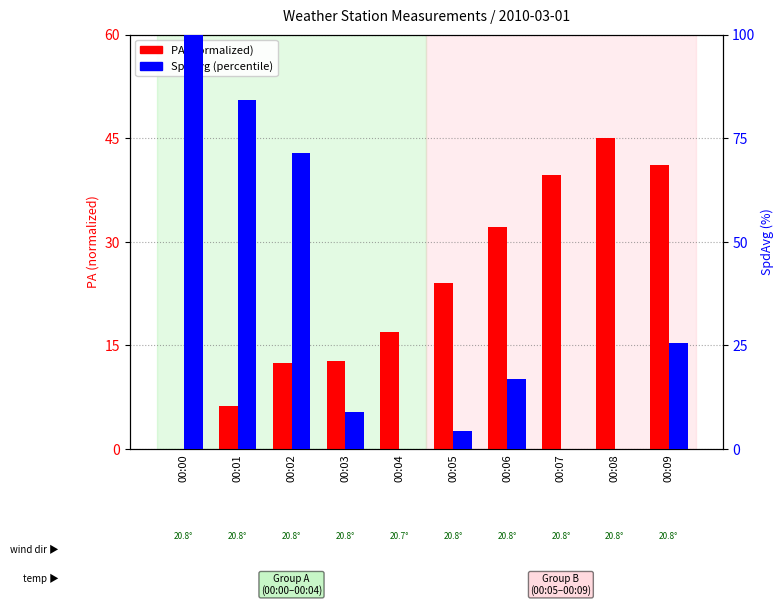

What is the spread (max minus min) of values at 00:07?

39.7